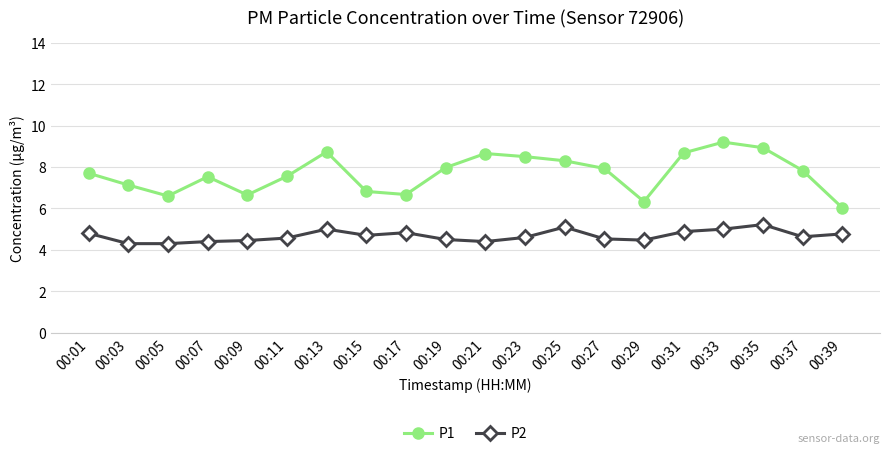

What is the total value across all series at 00:29?

10.8